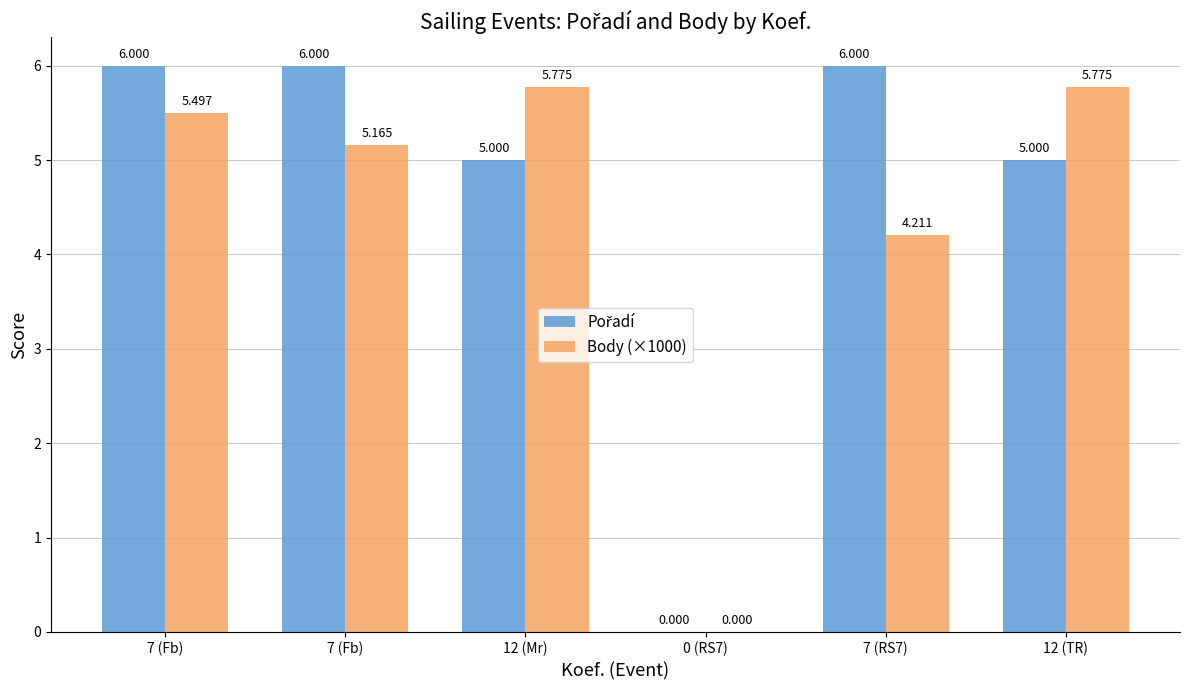

How many distinct data groups are displayed?

2